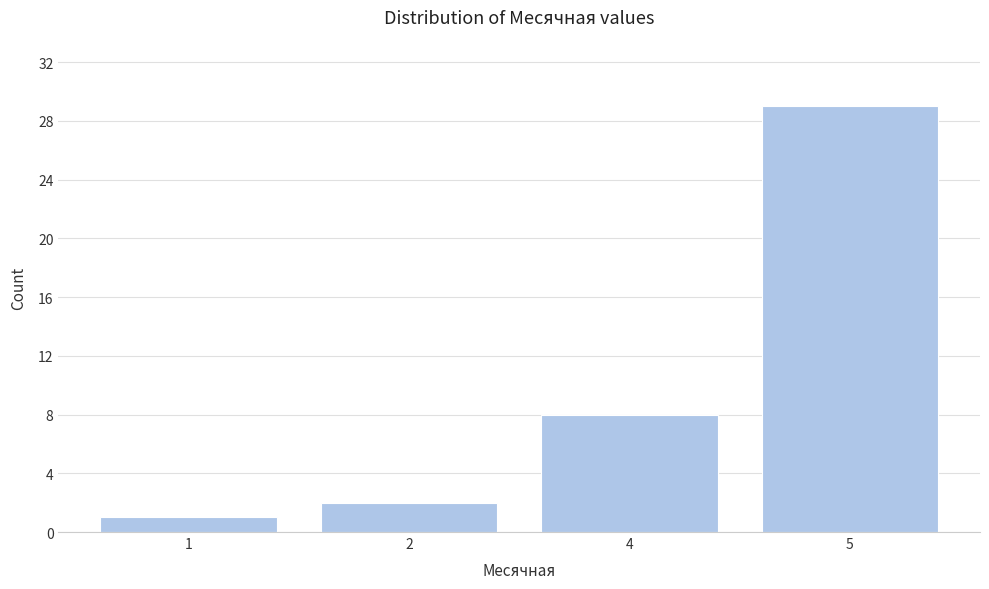

Reading right to left, extract all data points from this chart.

29	8	2	1